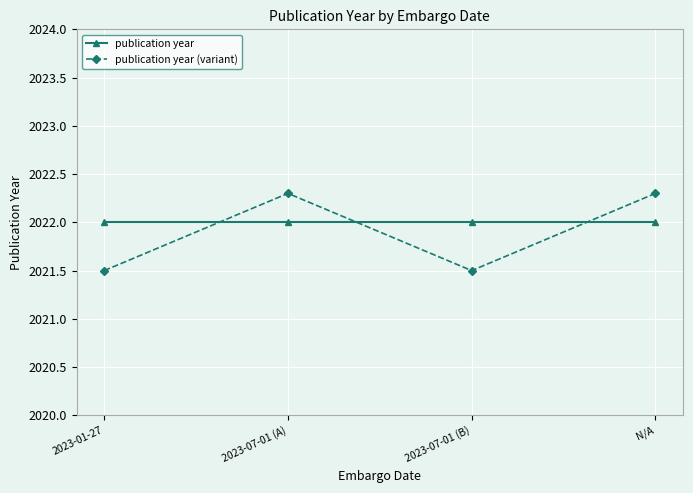

Rank the series at N/A from lowest to highest value.

publication year, publication year (variant)